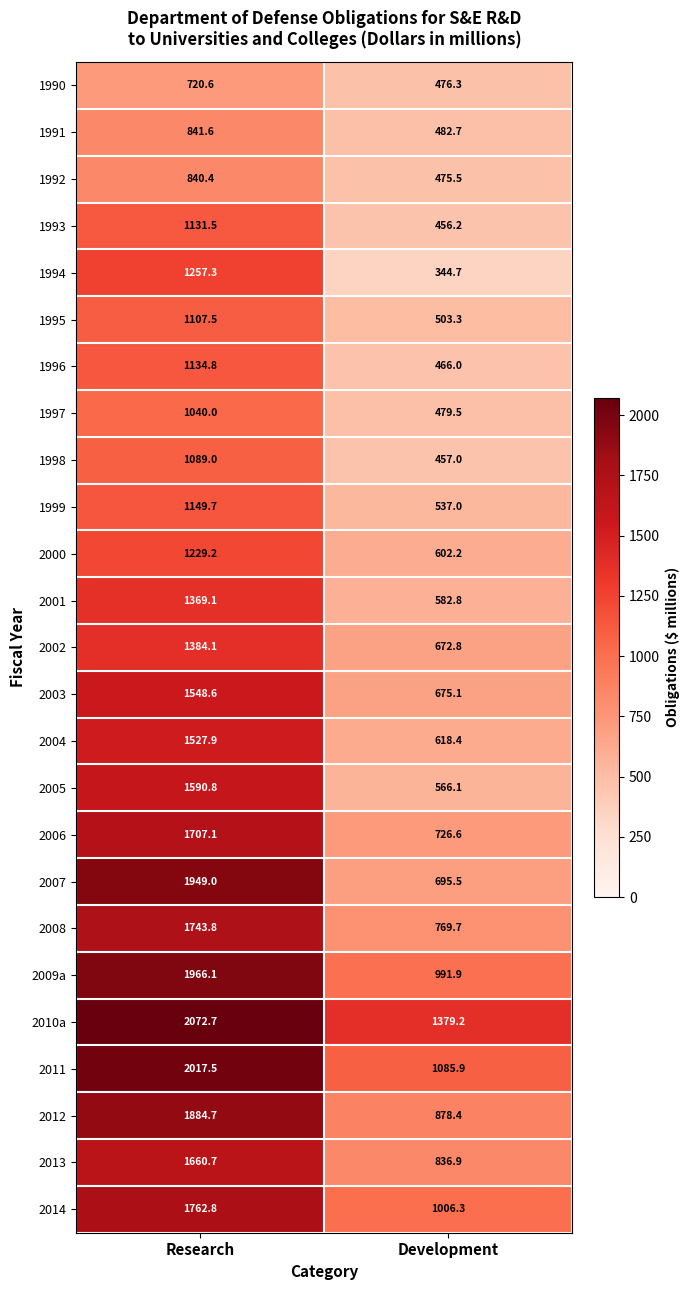

At which label is 2013 closest to 1248?

Development